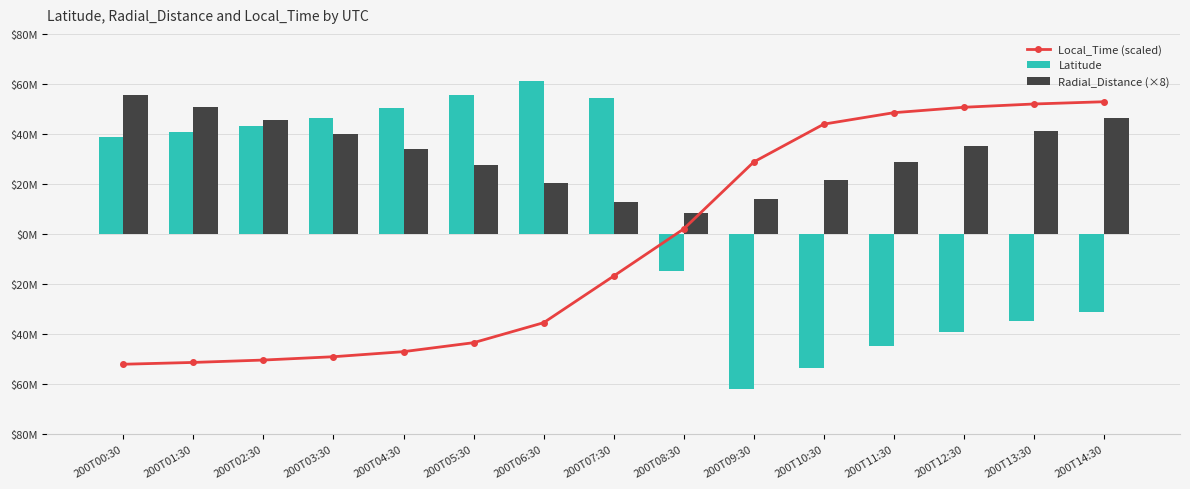

What is the maximum value shown in the chart?

61.0